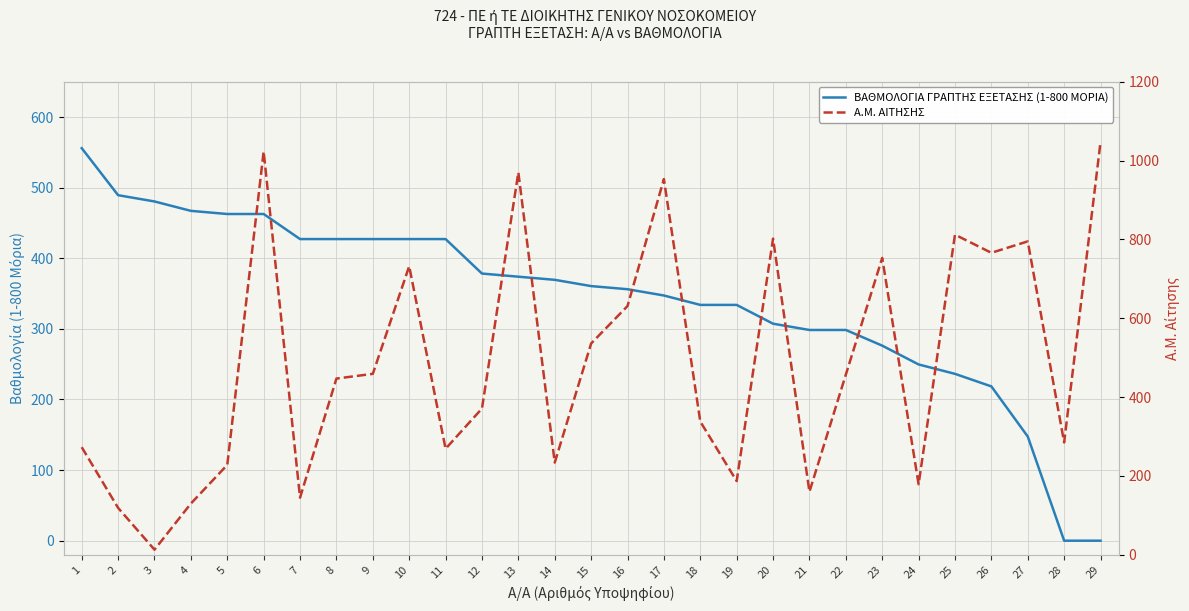

What is the difference between the Α.Μ. ΑΙΤΗΣΗΣ values at 20 and 24?

623.0